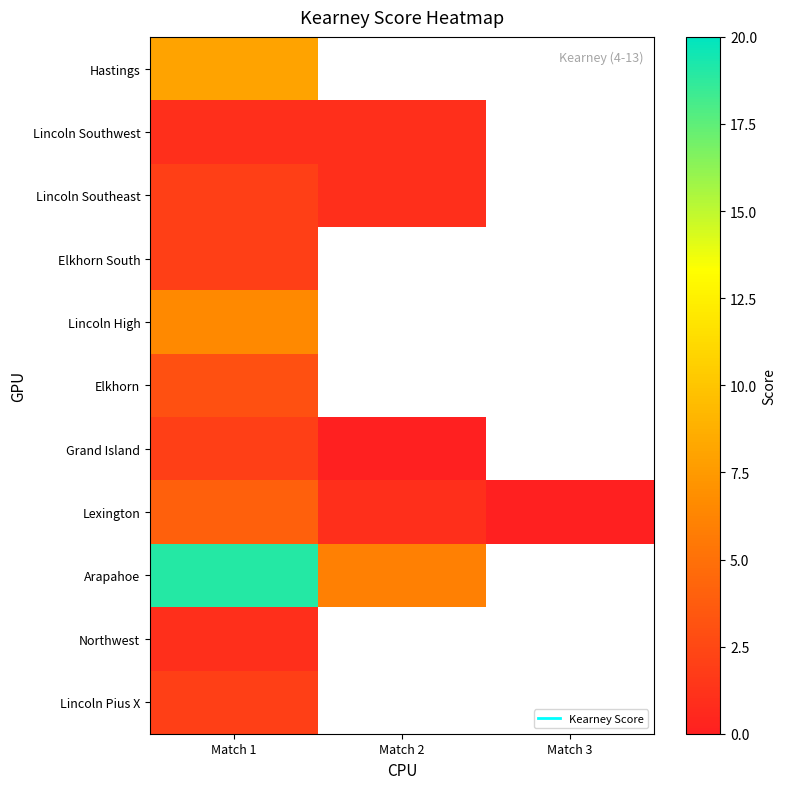

At which label does Grand Island reach its minimum?

Match 2